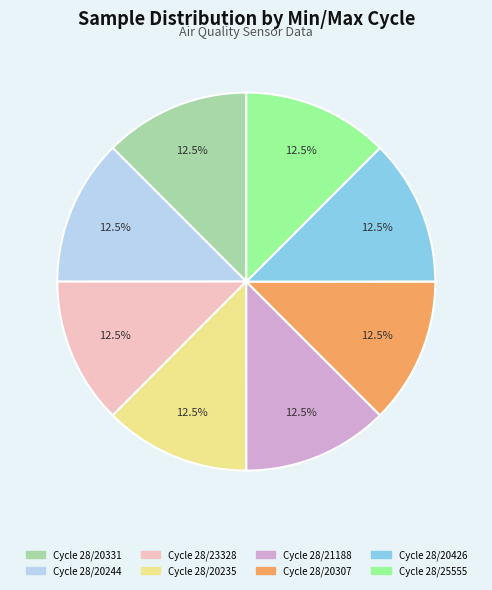

Is there any slice that represents more than half of the pie?

No